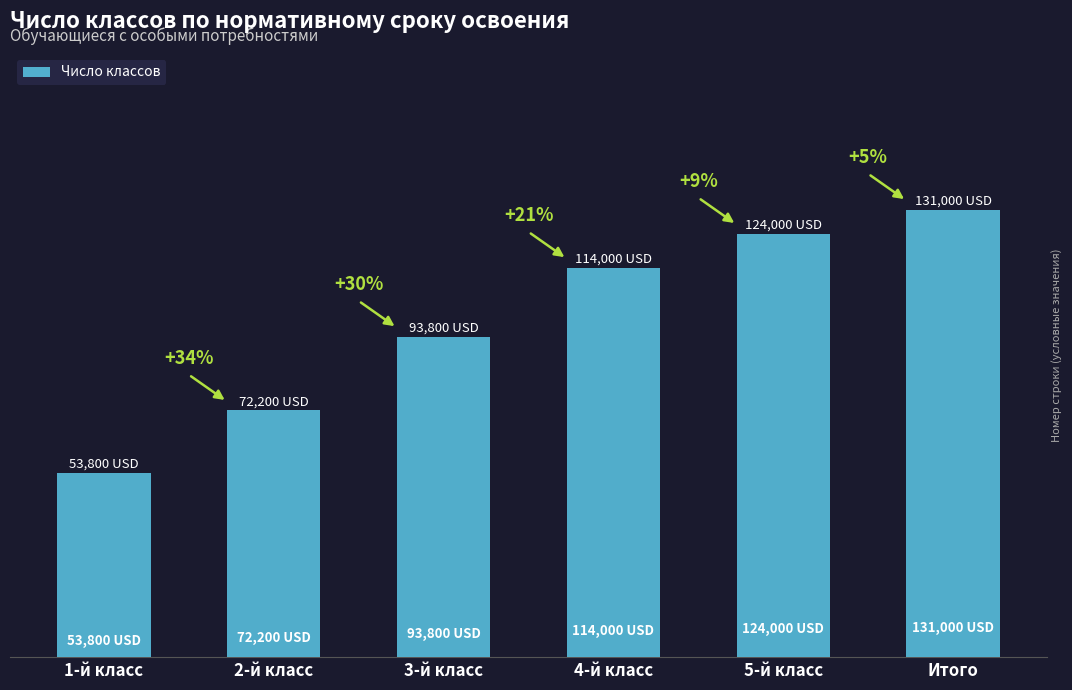

What is the value of the 3rd bar from the left?

93800